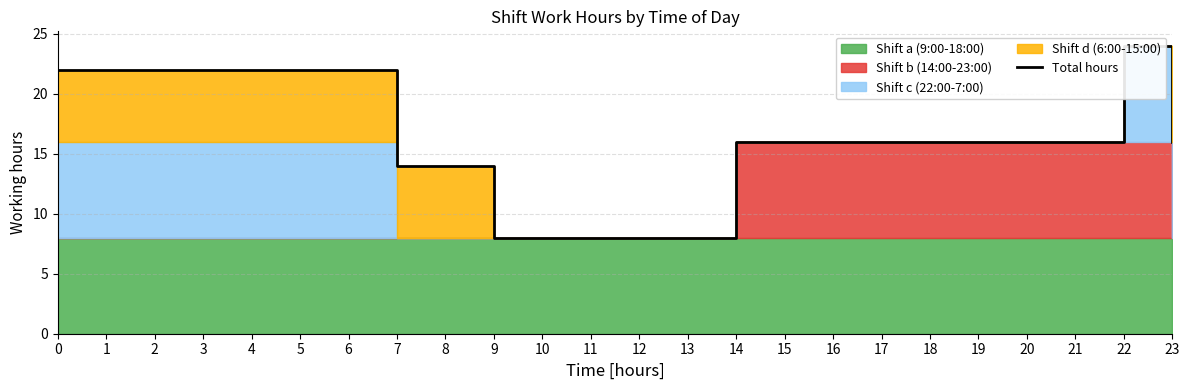

How many interior local peaks (higher than both neighbors) does the data have?

1